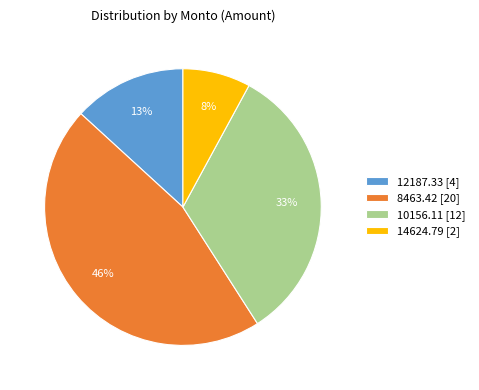

Approximately how many times larger is the value at 8463.42 [20] compared to 14624.79 [2]?

5.8